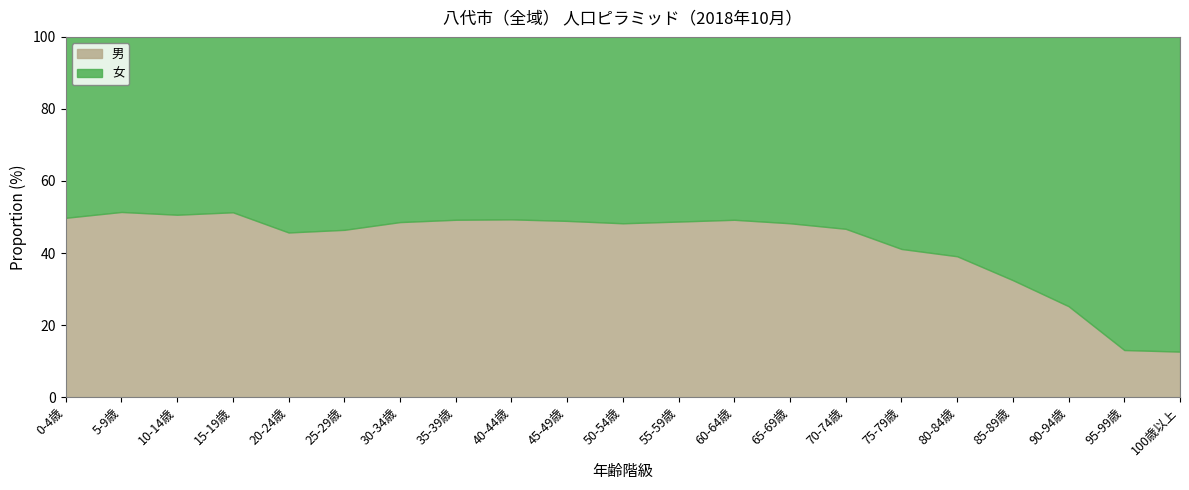

Count the number of categories in the chart.

21